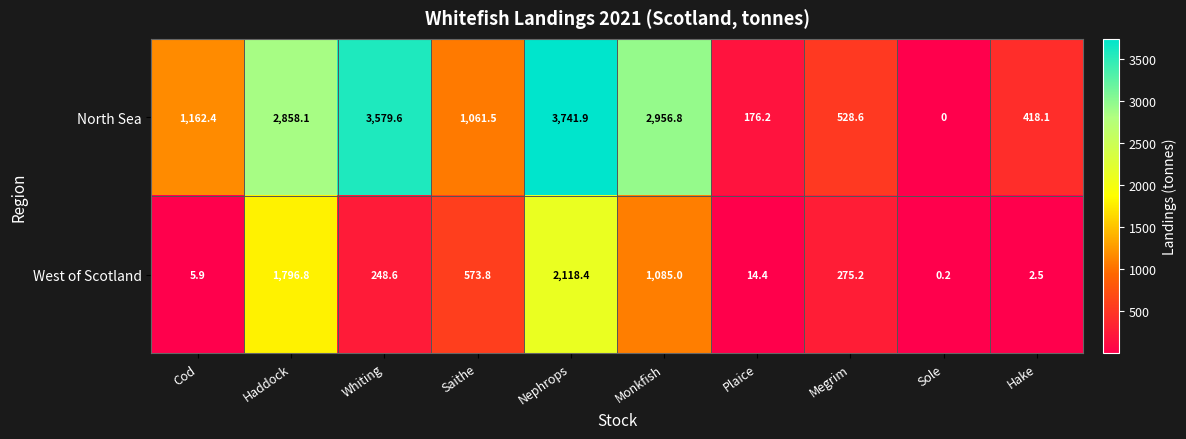

Rank the series at Plaice from highest to lowest value.

North Sea, West of Scotland